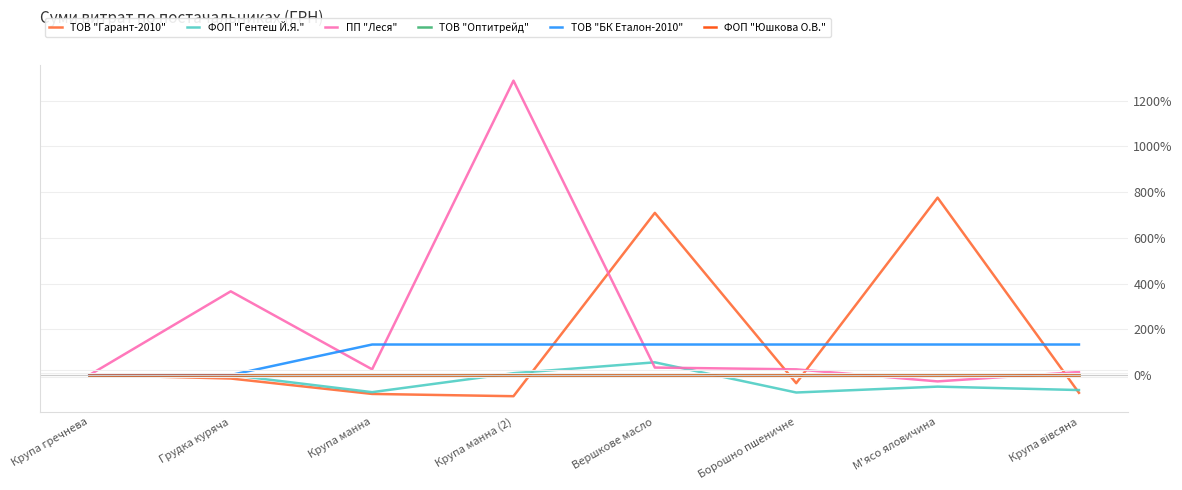

Is this an area chart (filled region under the line)?

No